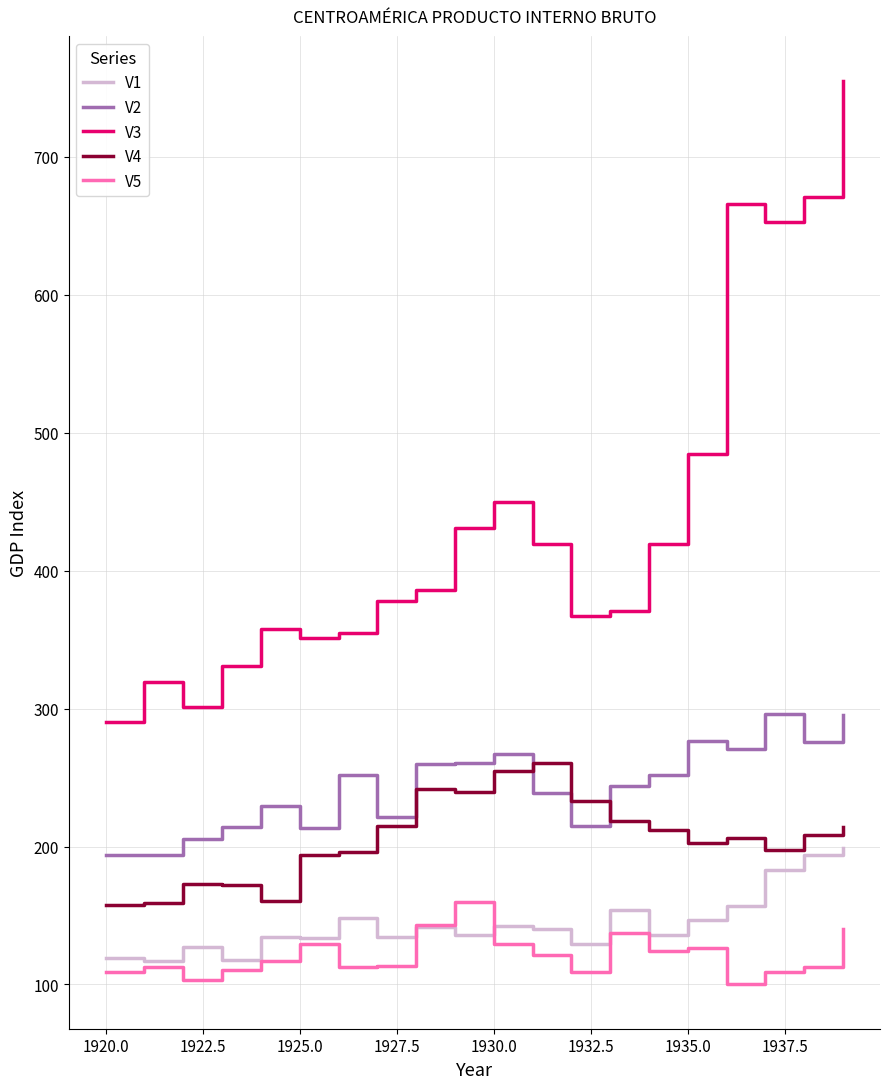

Rank the series by their maximum value, from highest to lowest.

V3, V2, V4, V1, V5